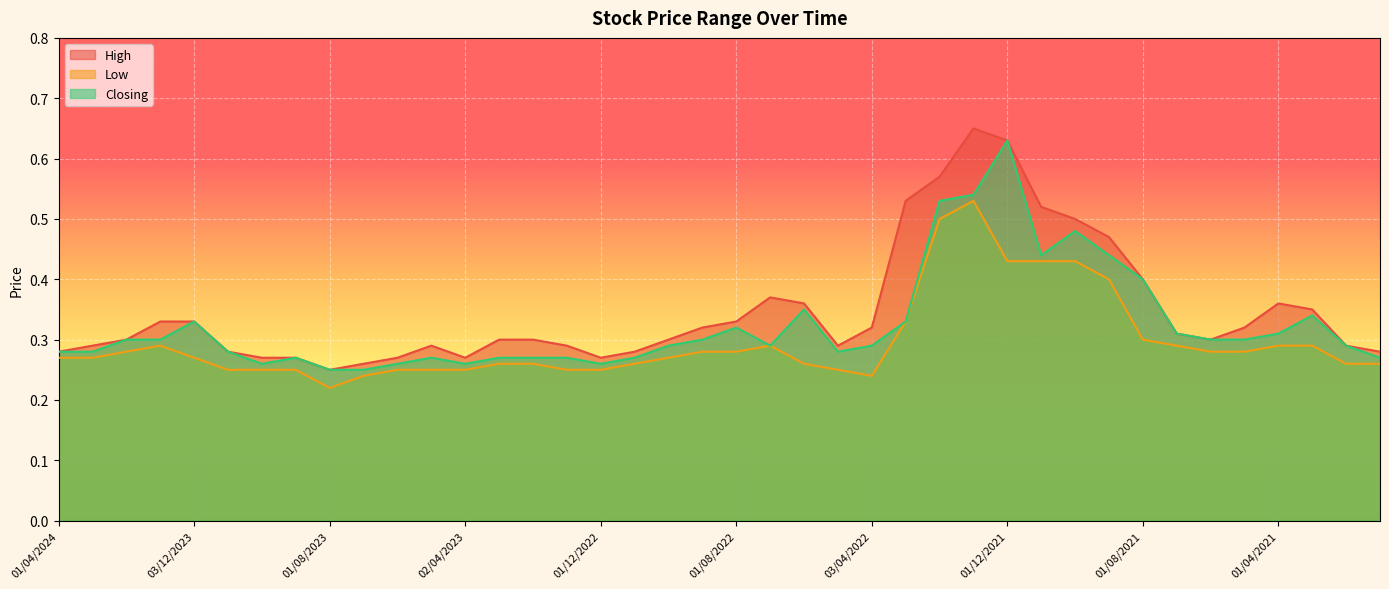

Which series has the largest total across all categories?

High